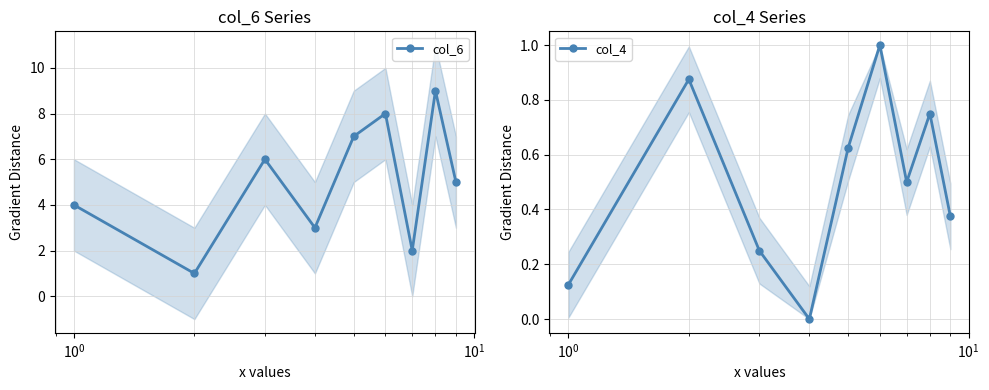

Which series has the largest total across all categories?

col_6